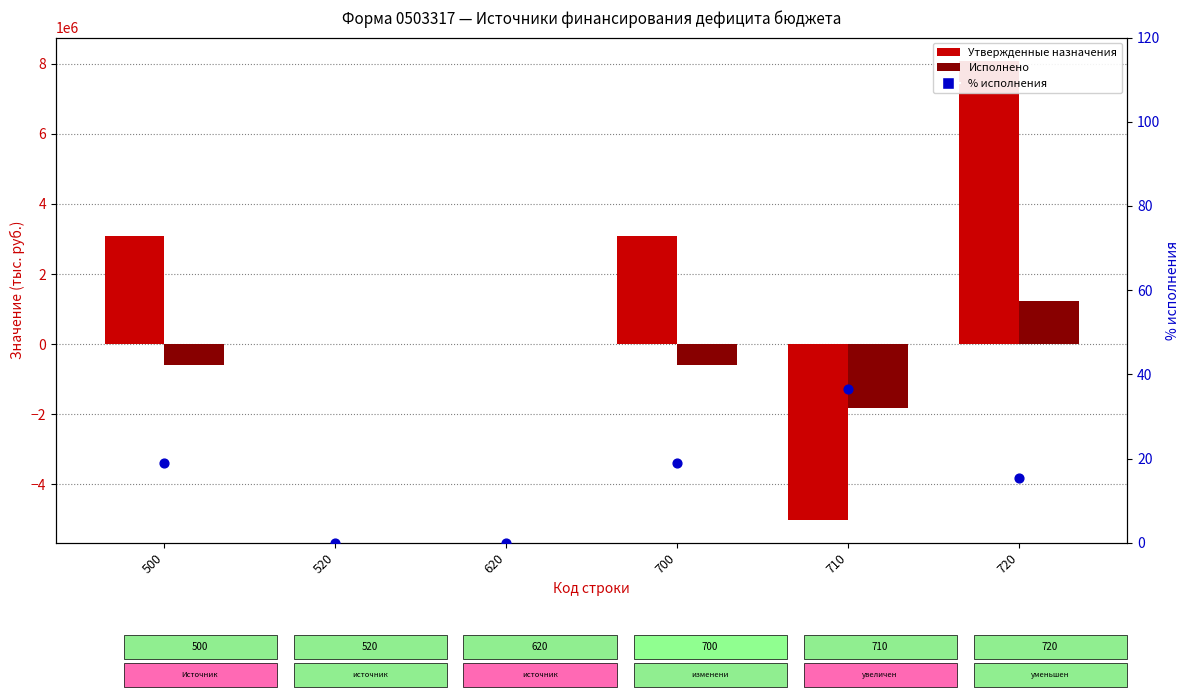

What are all the series names shown in the legend?

Утвержденные назначения, Исполнено, % исполнения